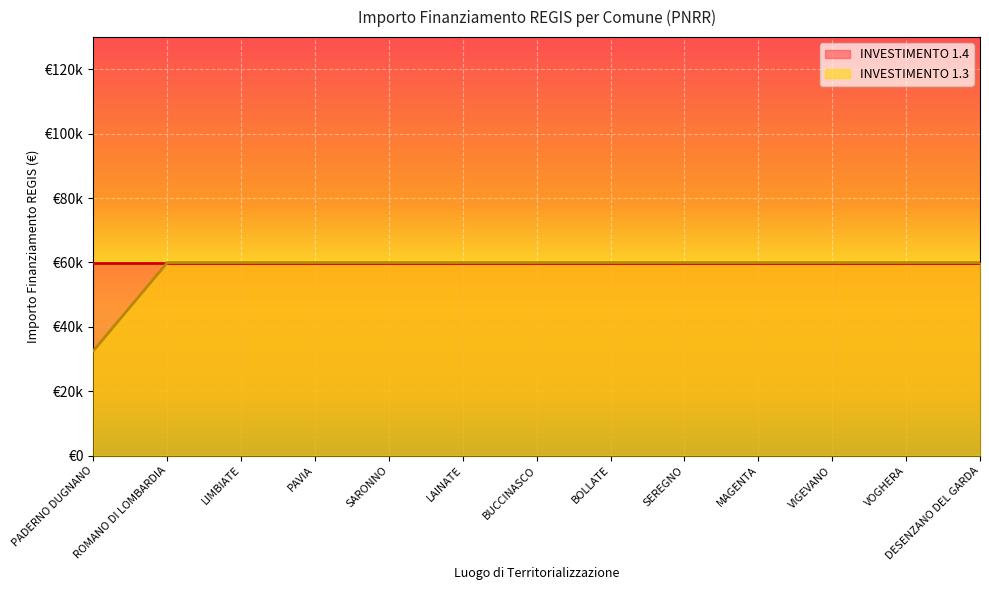

What position from the right is VOGHERA?

2